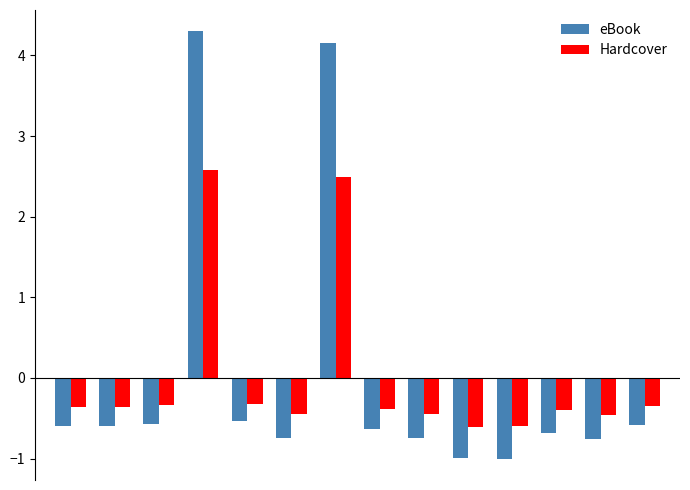

How many groups of bars are there?

14